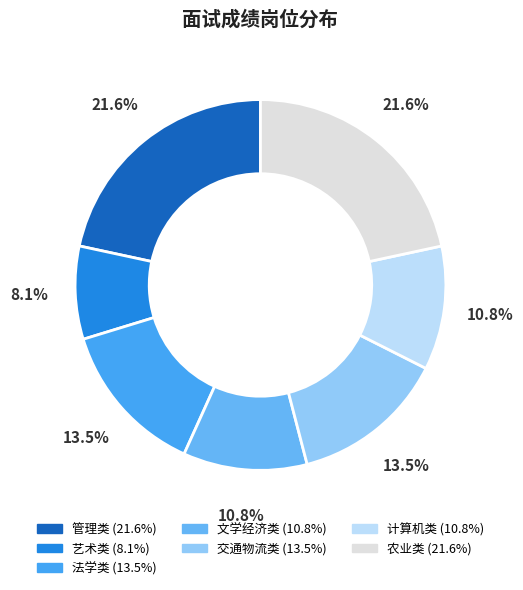

How many slices are in this pie chart?

7